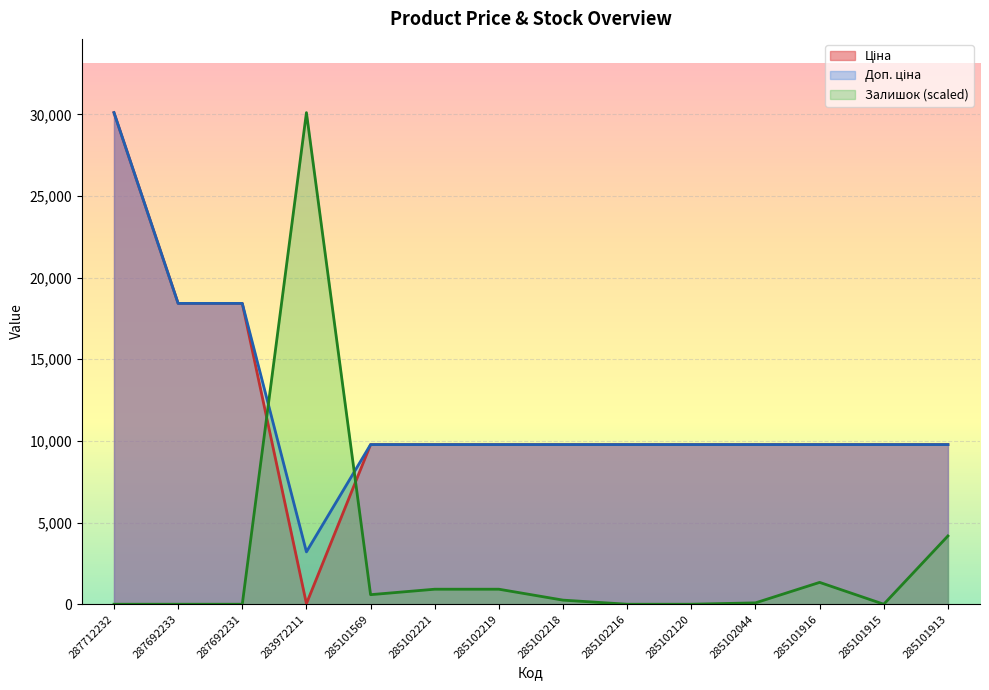

How many values in the Ціна series are below 9775?

1